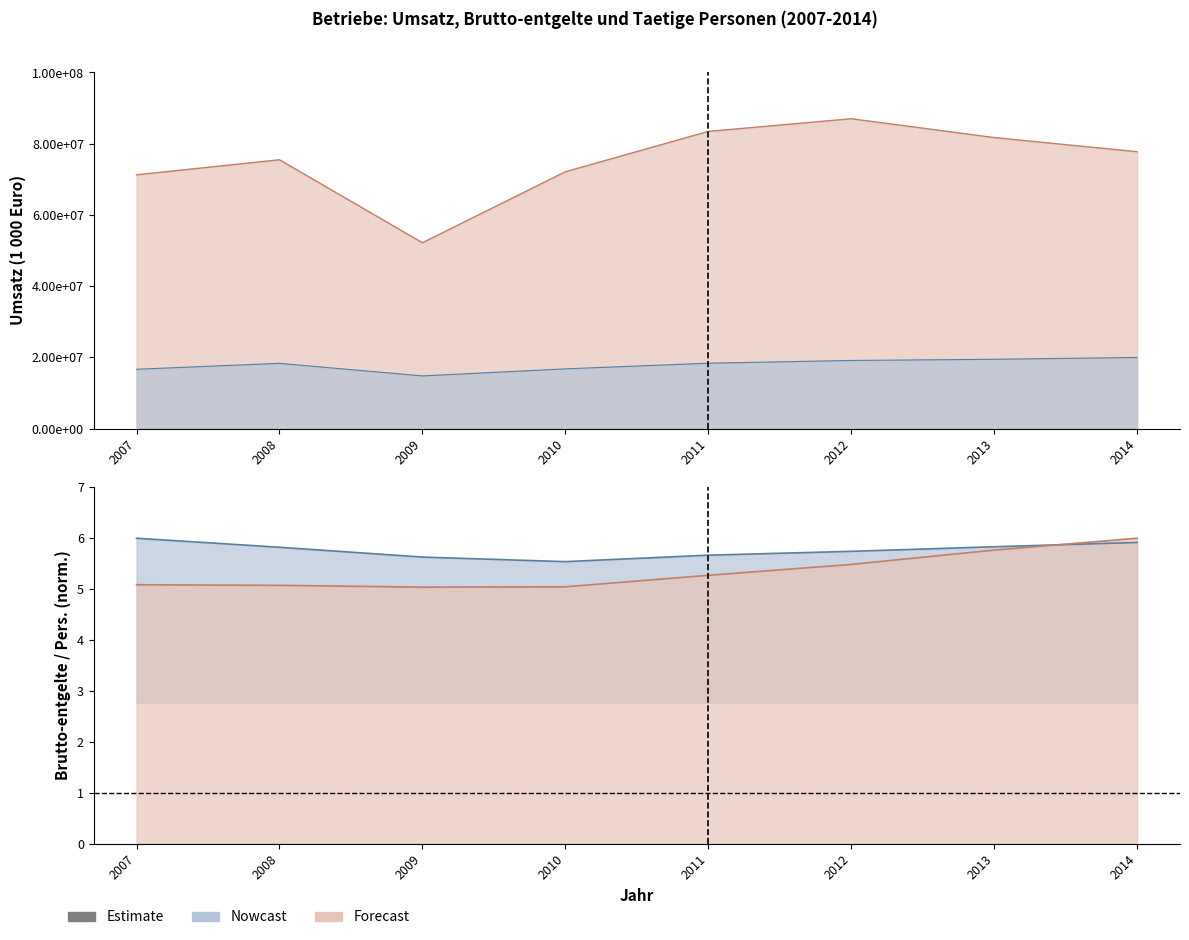

In Umsatz Insgesamt, how many points are lower than both neighbors (excluding endpoints)?

1